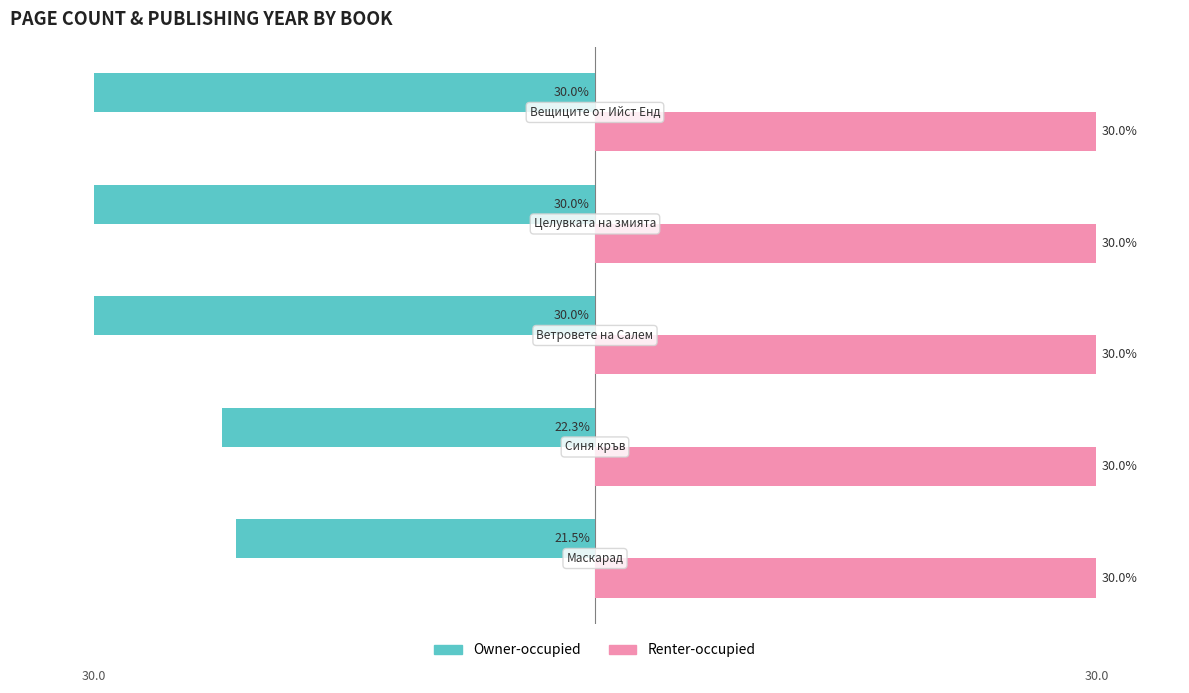

Which series has the largest total across all categories?

Renter-occupied